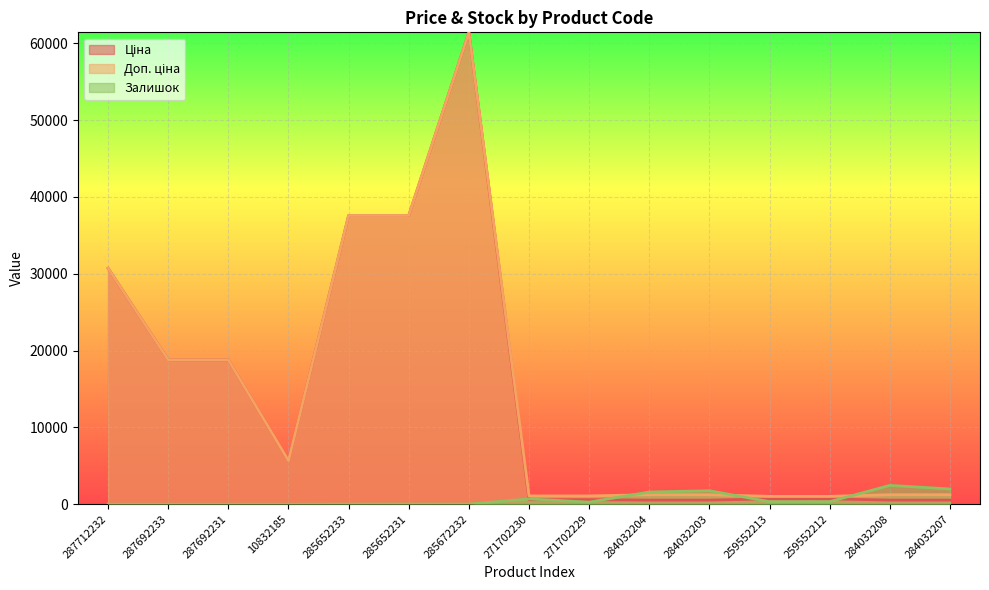

What are all the series names shown in the legend?

Ціна, Доп. ціна, Залишок